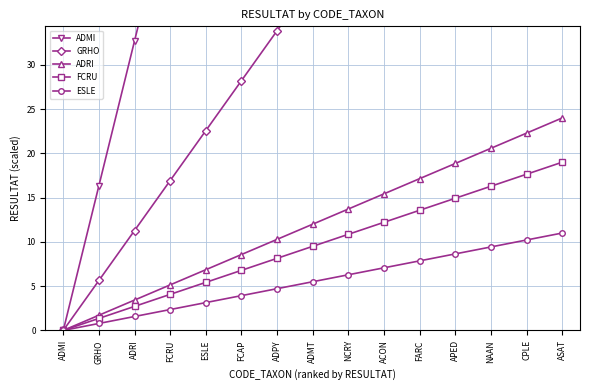

What is the difference between the GRHO values at ESLE and APED?

39.5